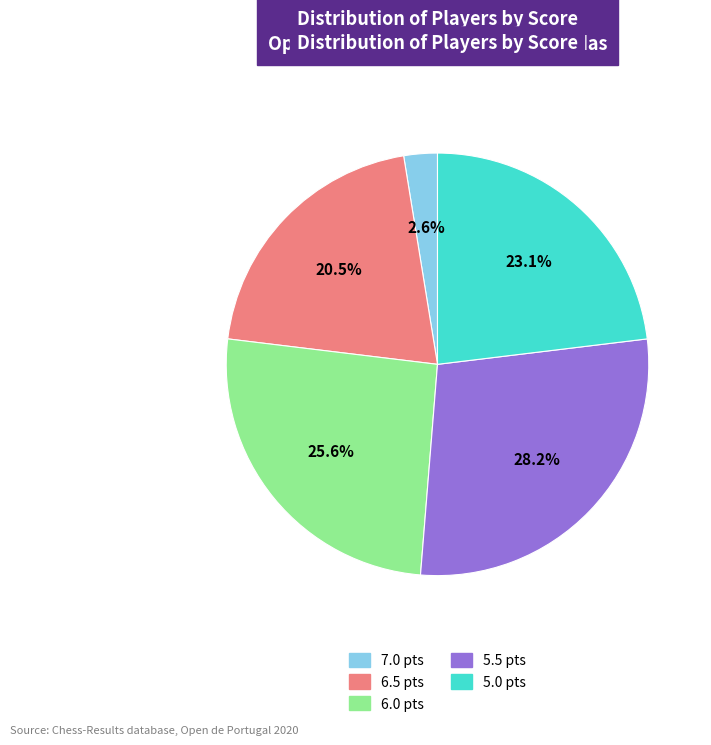

Which slice is the largest?

5.5 pts